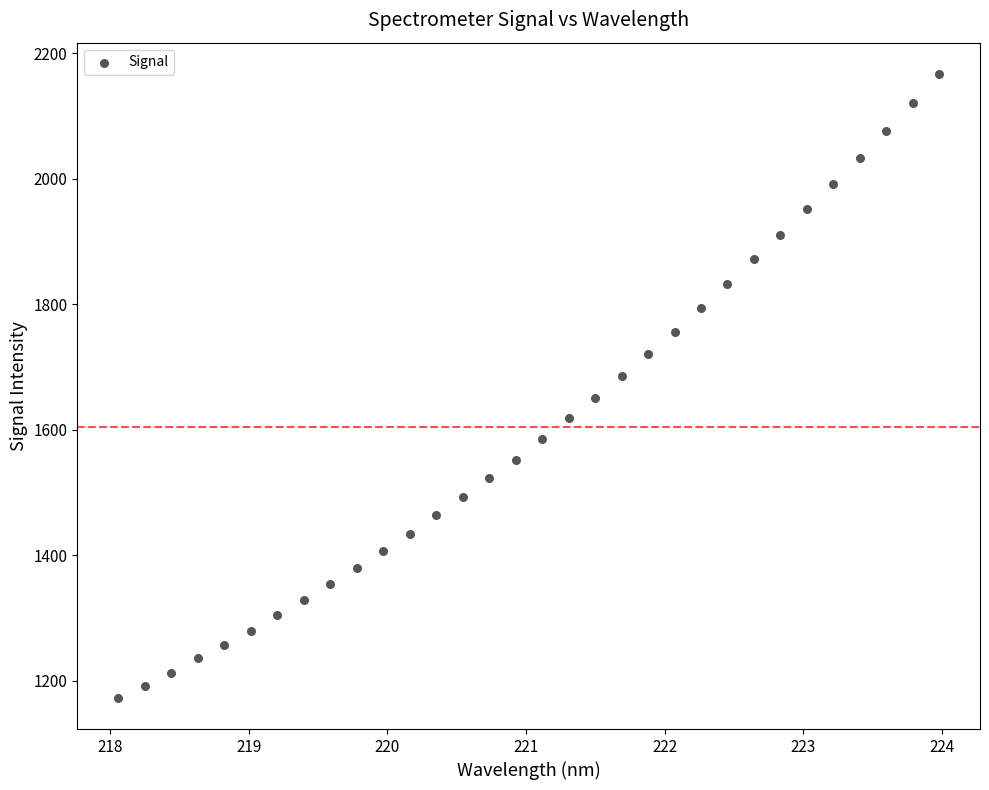

What is the range of Y values (max minus min)?

994.6